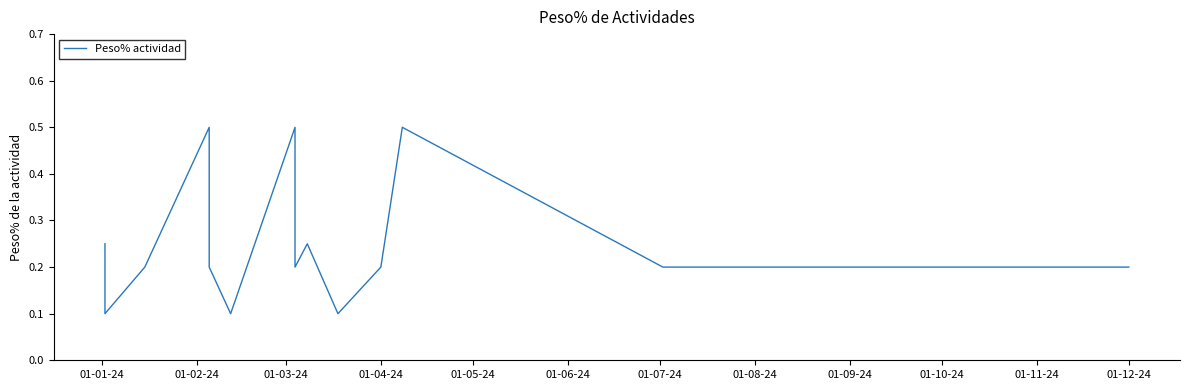

Reading right to left, what are all the values shown in this chart?

0.2	0.2	0.2	0.5	0.2	0.1	0.2	0.2	0.2	0.5	0.1	0.2	0.5	0.2	0.1	0.1	0.2	0.2